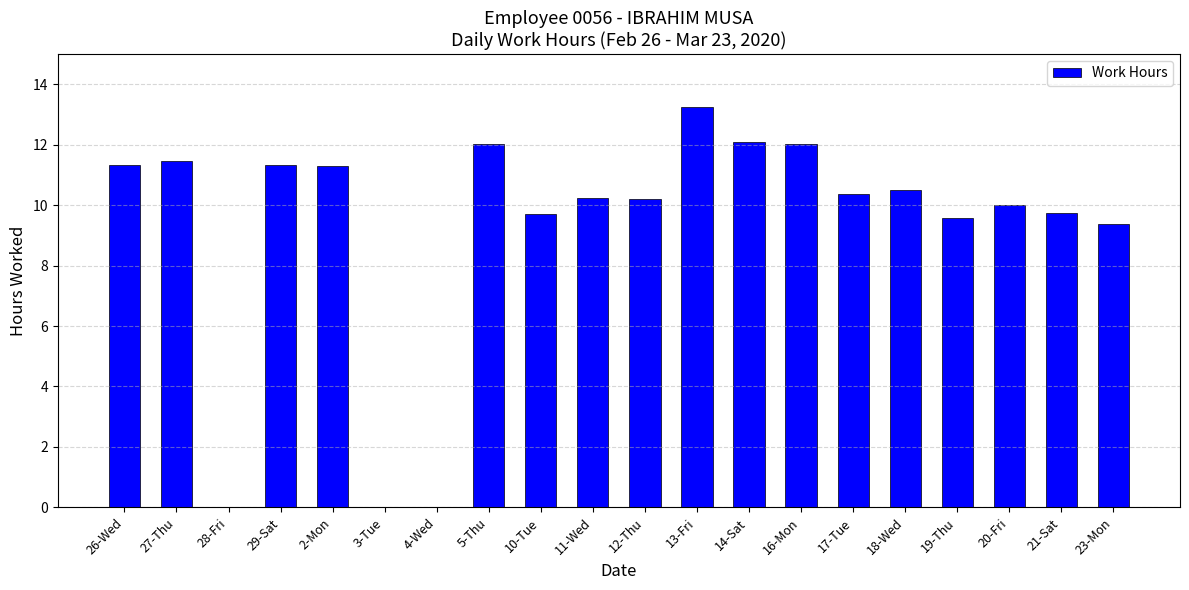

The chart shows a value of 0.0 at 4-Wed. True or false?

True